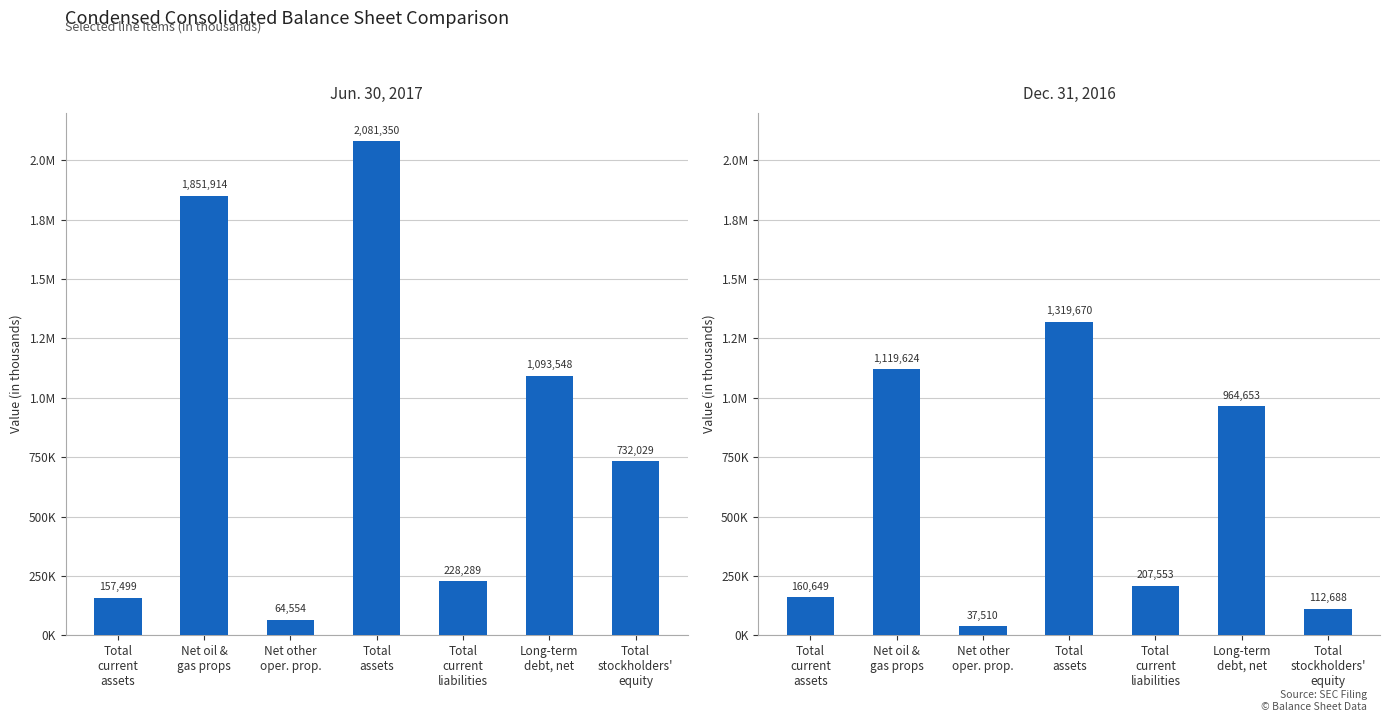

Which label corresponds to the largest value in the chart?

Total
assets